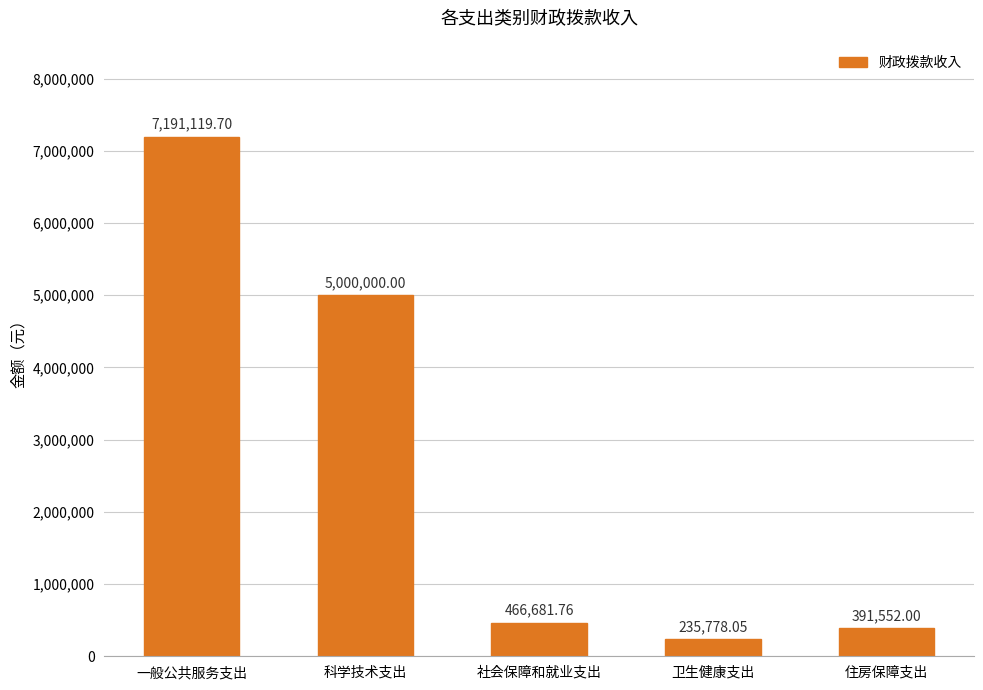

The value at 一般公共服务支出 is 7191119.7. True or false?

True